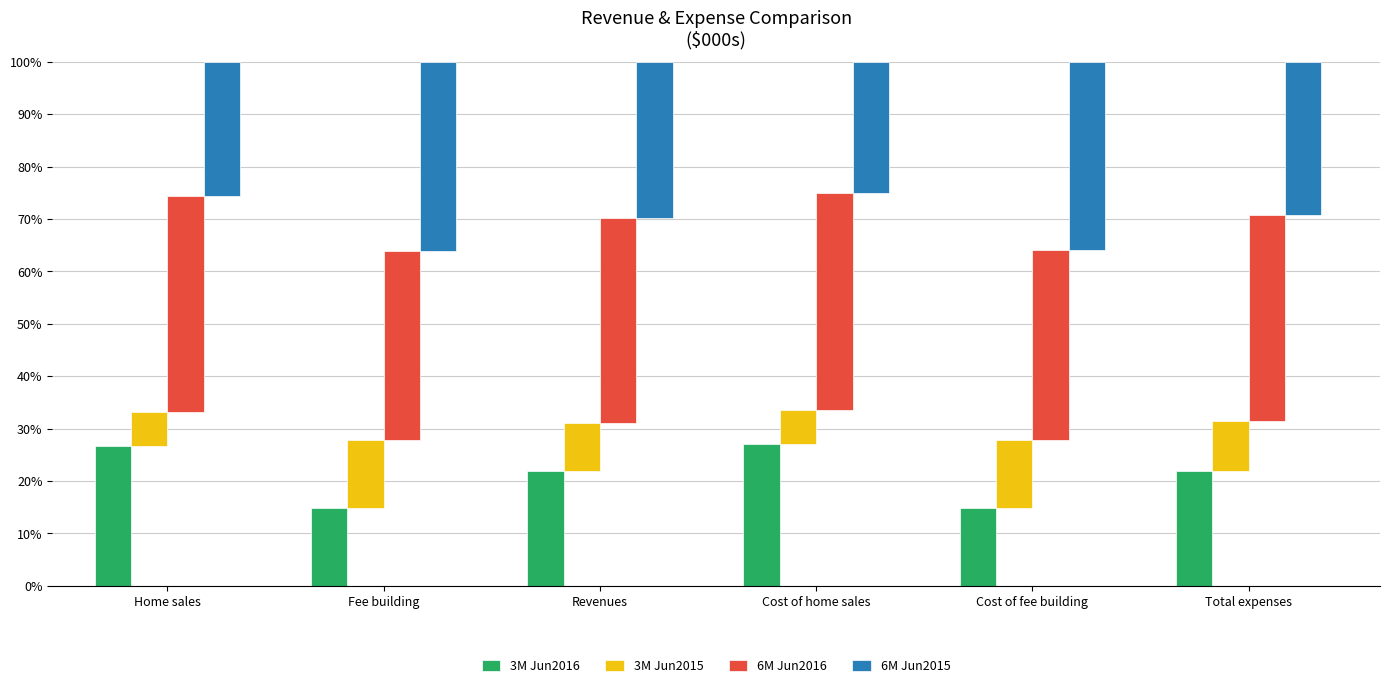

How many distinct data groups are displayed?

4